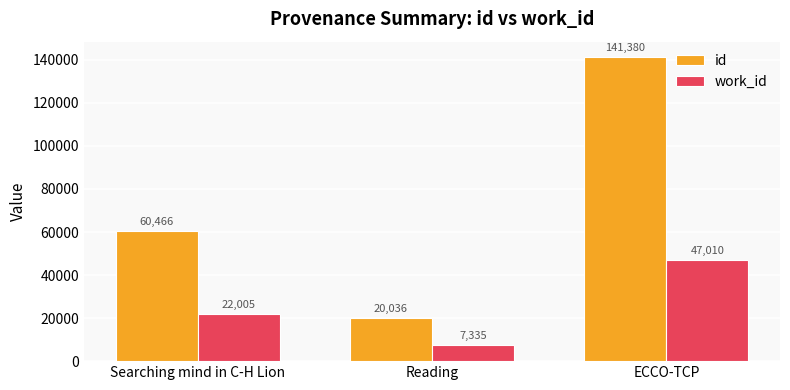

The value of work_id at Searching mind in C-H Lion is 11446. True or false?

False